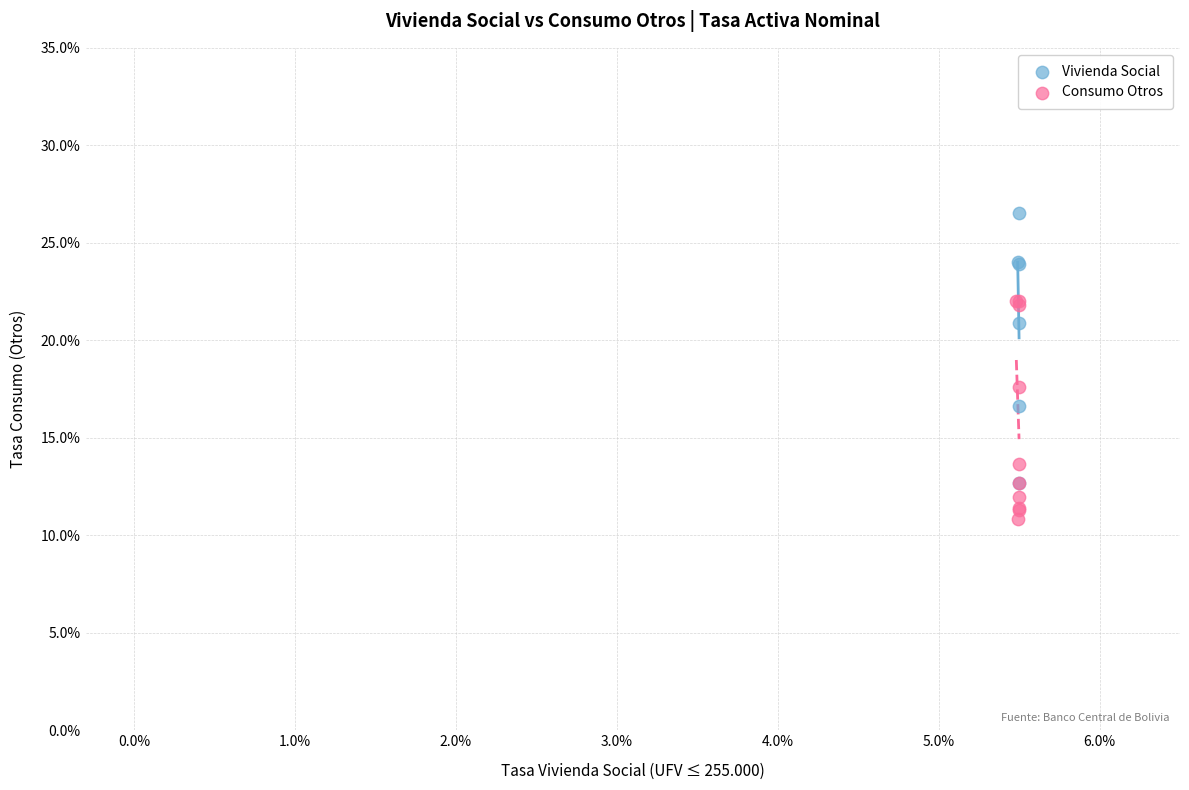

Which series contains the lowest Y value?

Consumo Otros